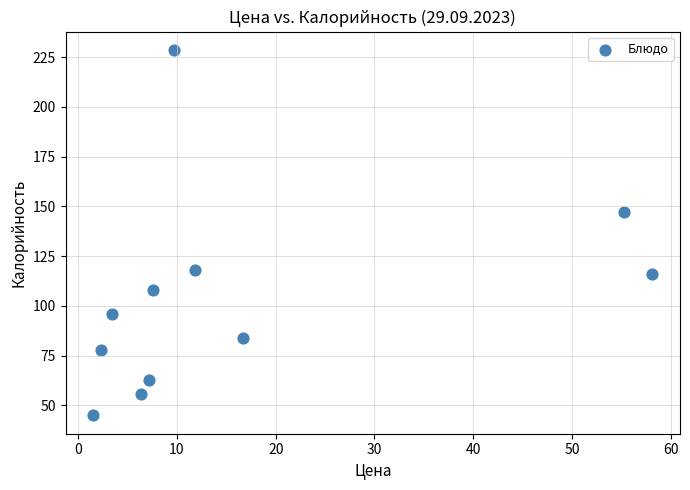

What Y value in the scatter plot is closest to 136?

147.0